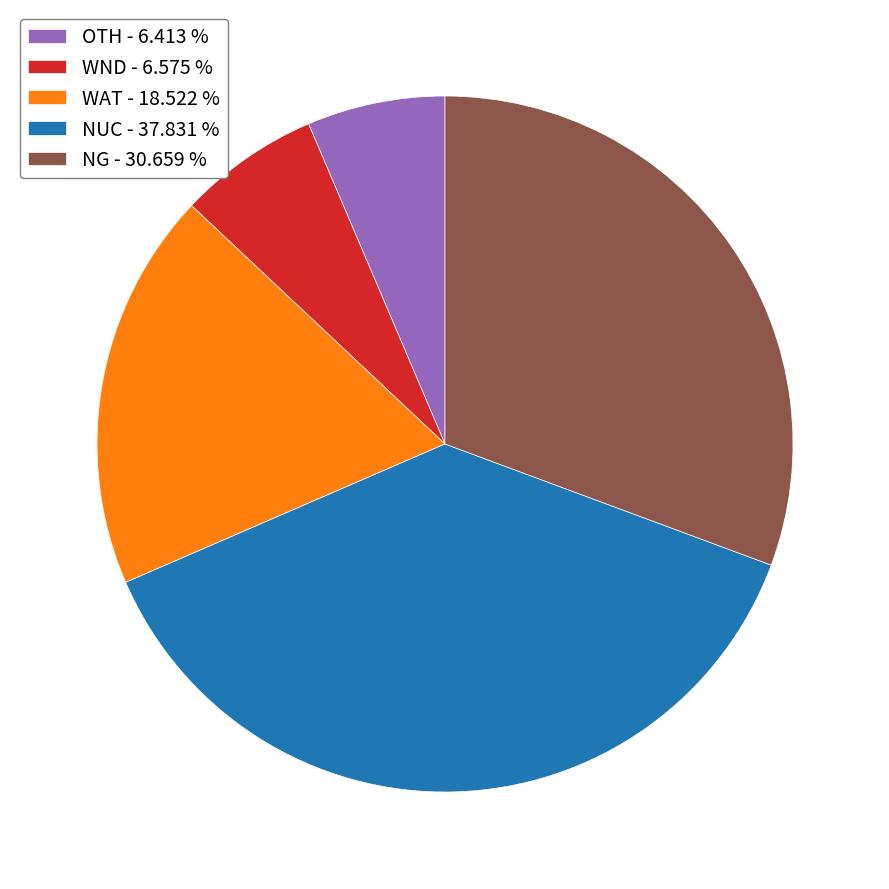

Between NG - 30.659 % and WAT - 18.522 %, which is larger?

NG - 30.659 %